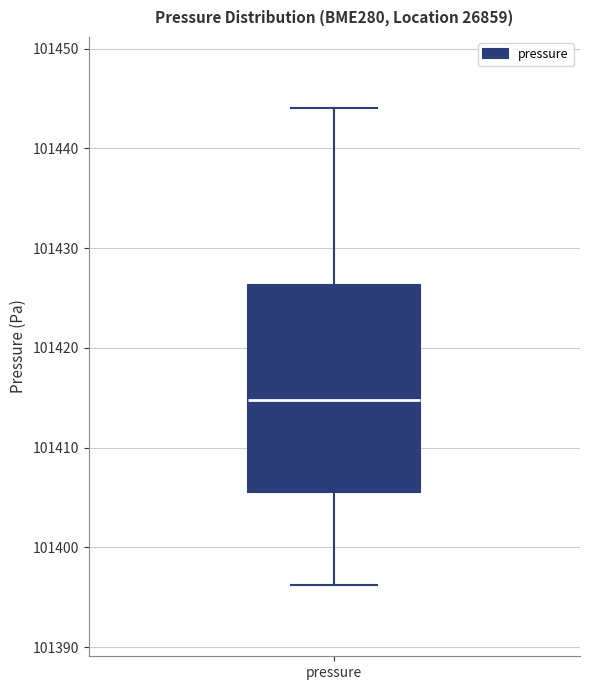

Read this box plot against the y-axis: the position of the median line, the range covered by the box, and the ends of both whiskers. The values are not printed on the chart, so give them approximately, as read against the axis.

median 101415, box 101406 to 101426, whiskers 101396 to 101444